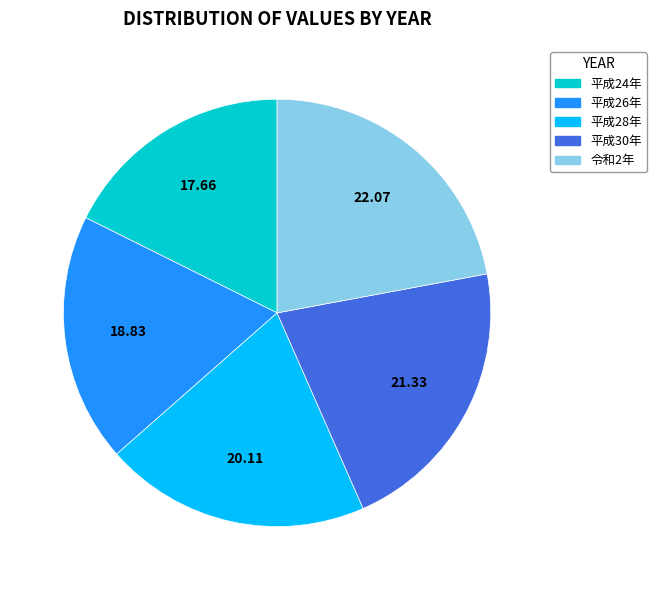

Is the sum of 平成26年 and 平成30年 greater than half?

No